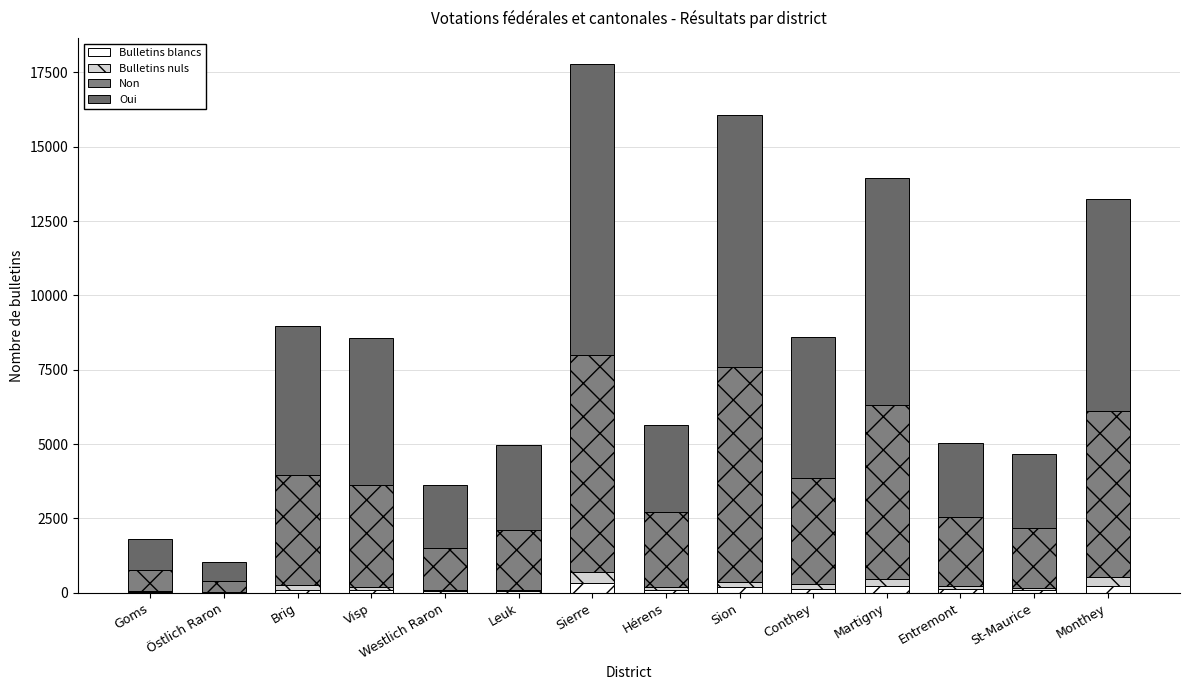

Which series changed the most between Sierre and Martigny?

Oui